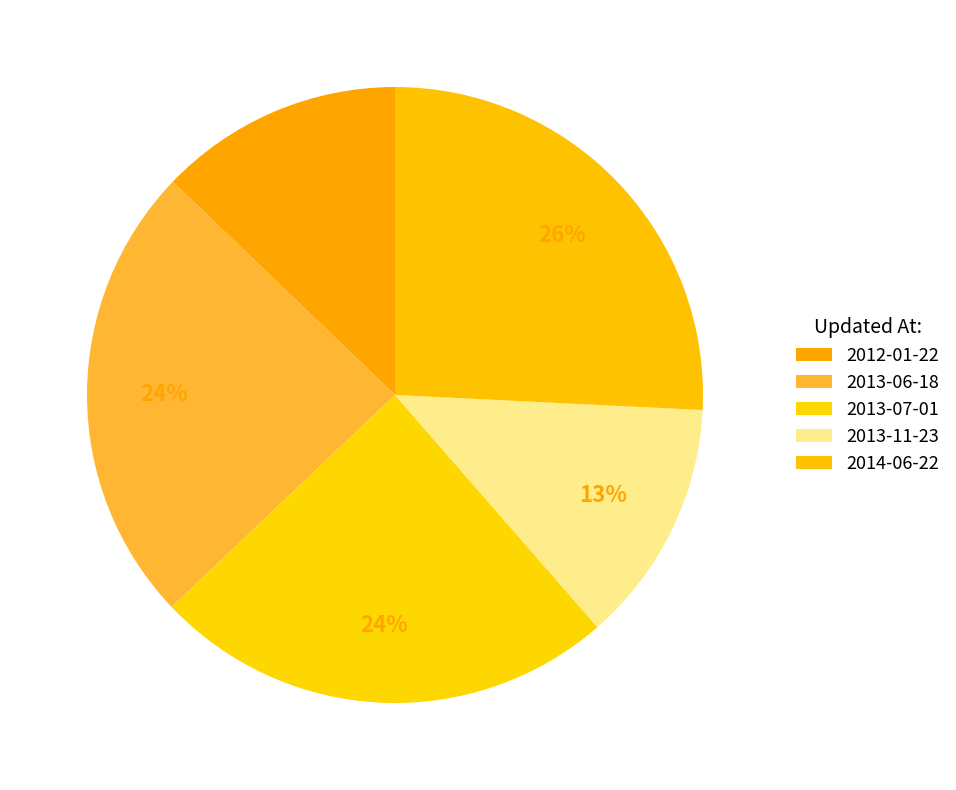

What percentage is the 2012-01-22 slice, to the nearest percent?

13%